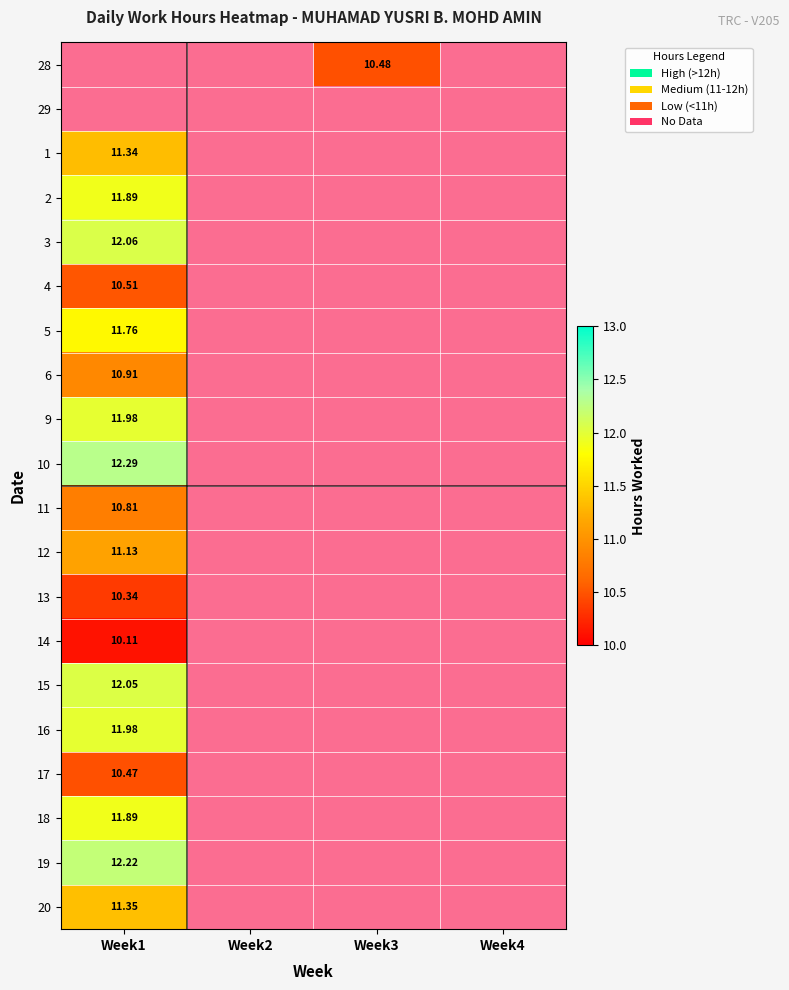

The 9 series shows 0.0 at 1. True or false?

True